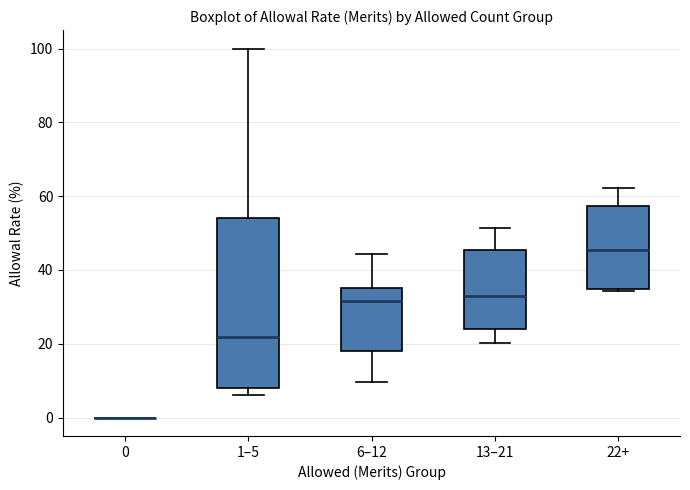

Where does the upper whisker of the box for 6–12 end on the y-axis? The values are not printed on the chart, so give them approximately, as read against the axis.

44